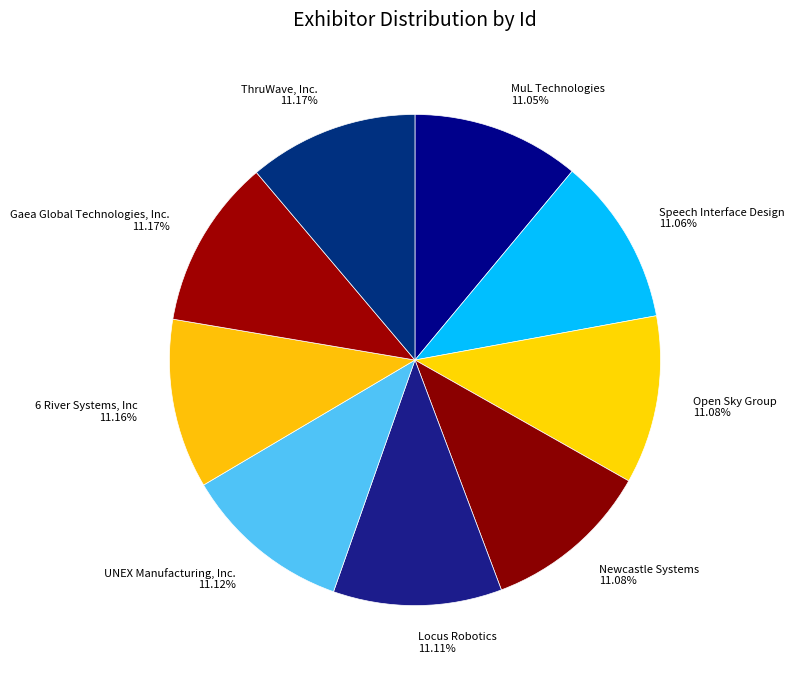

Is there a majority slice in this chart?

No